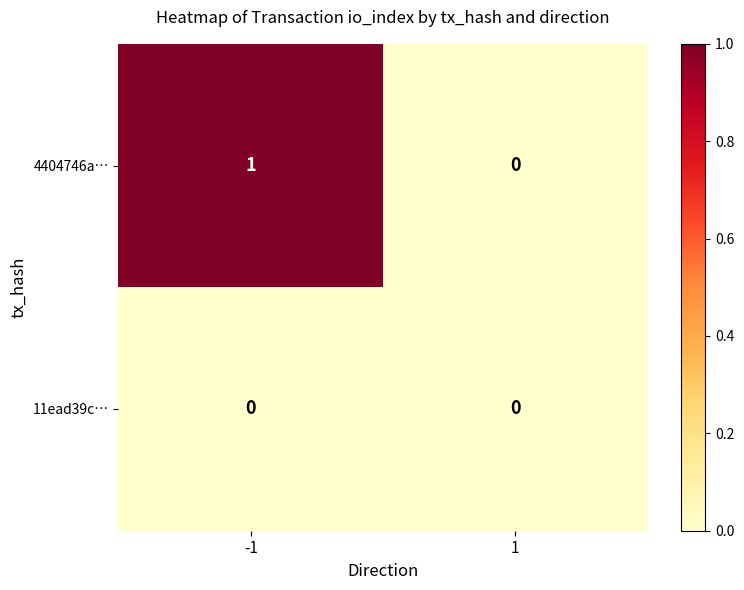

The value of 4404746a… at -1 is 1. True or false?

True